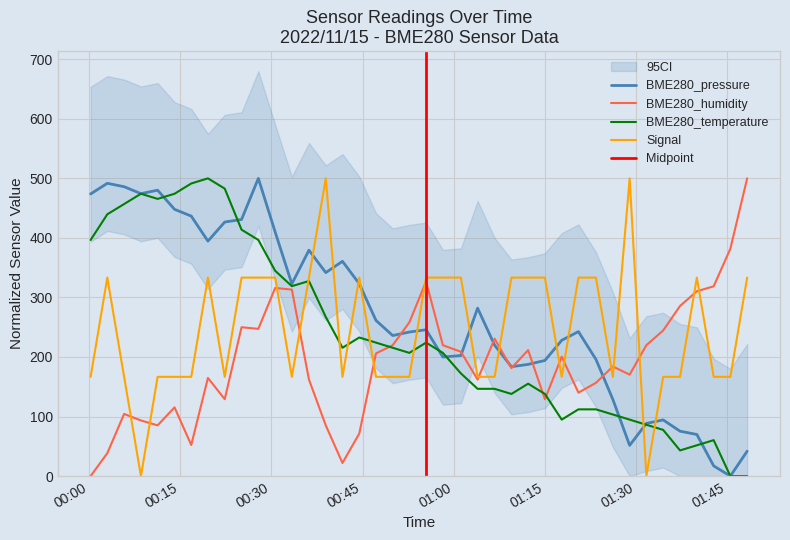

How many interior local valleys does the BME280_humidity series have?

10